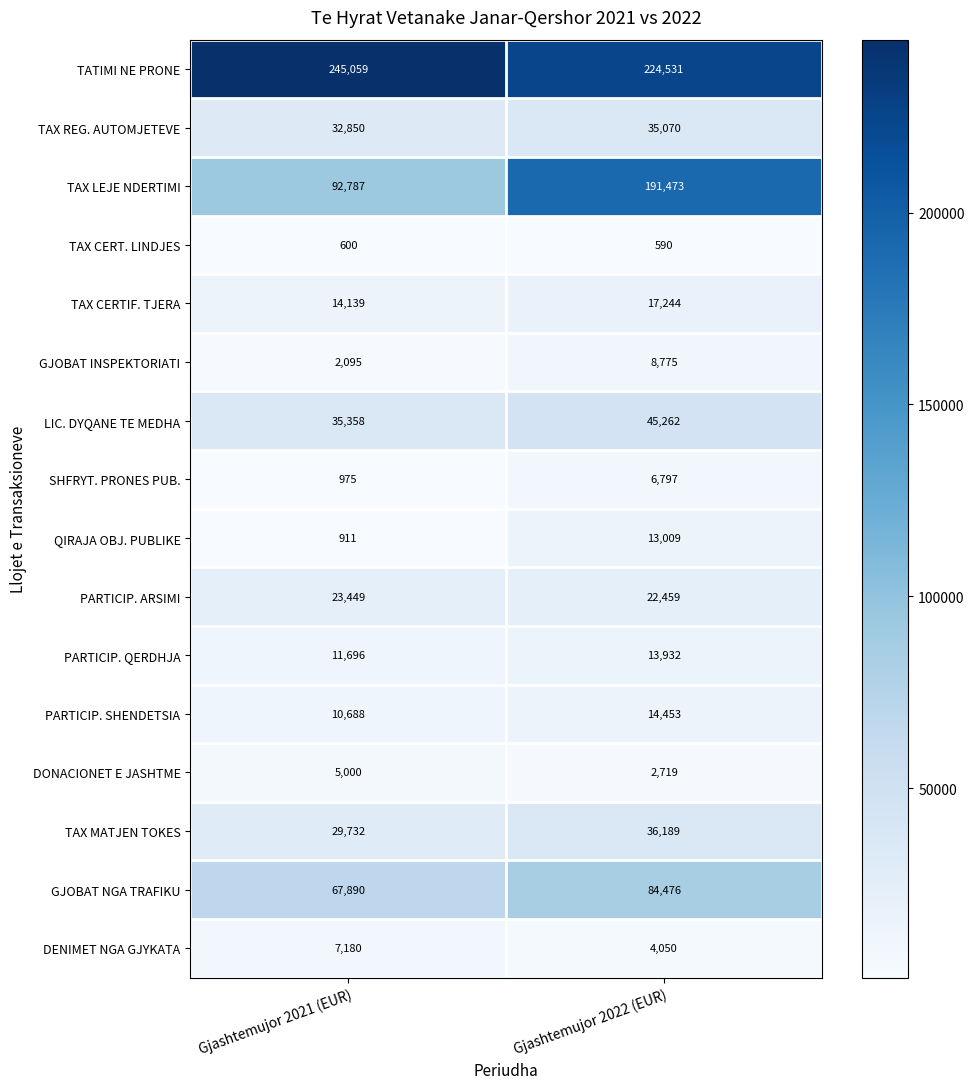

Which series has the widest spread of values?

TAX LEJE NDERTIMI